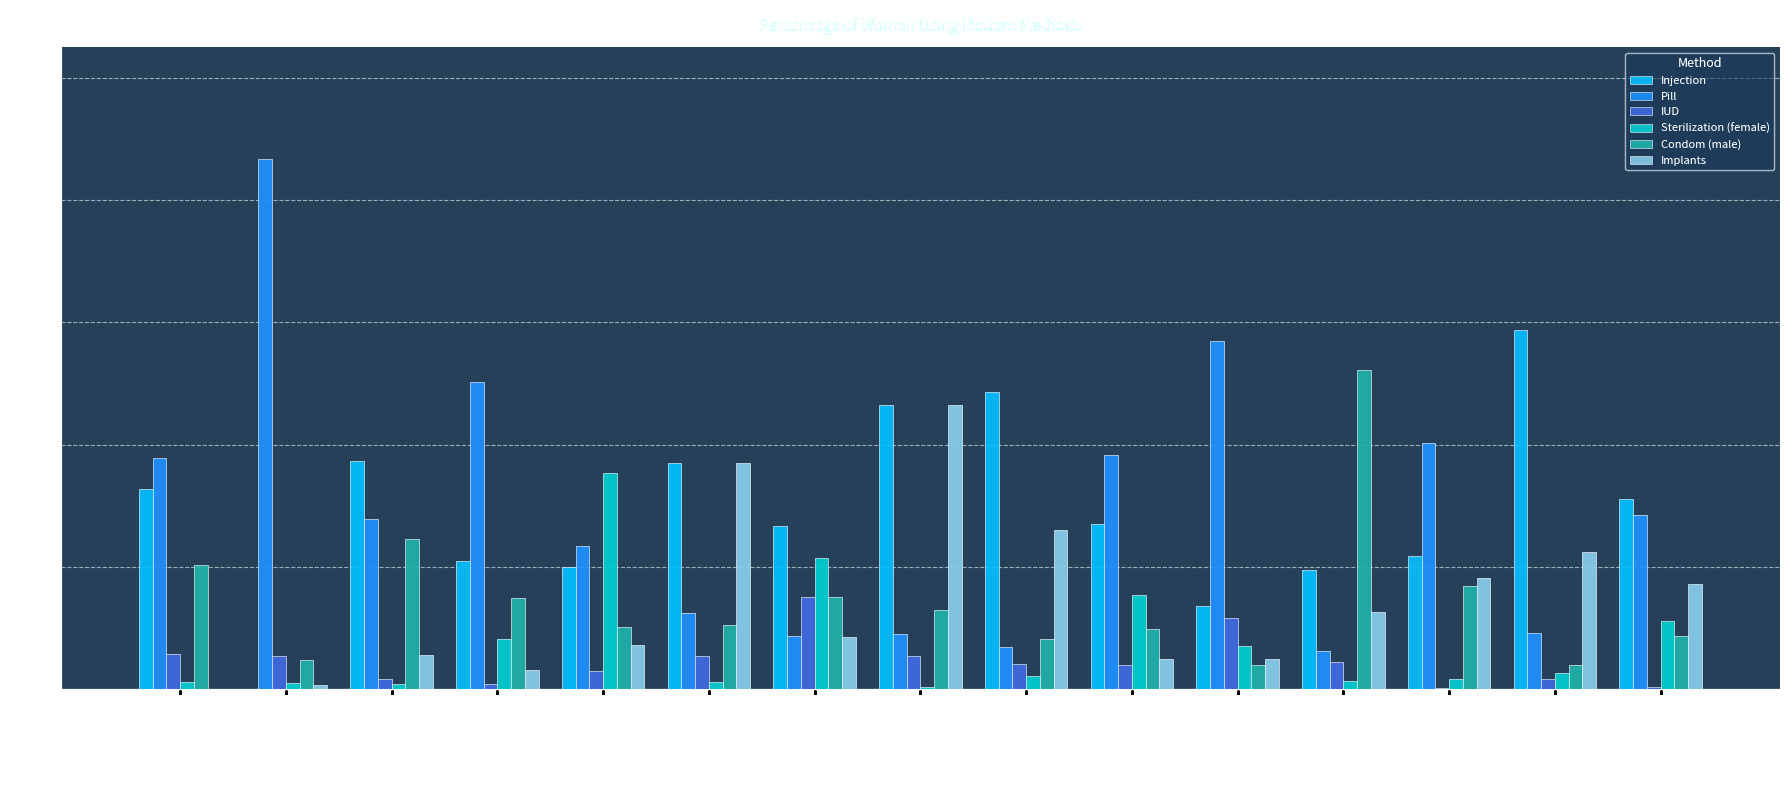

Is it true that Pill equals 1.2 at Algeria?

False